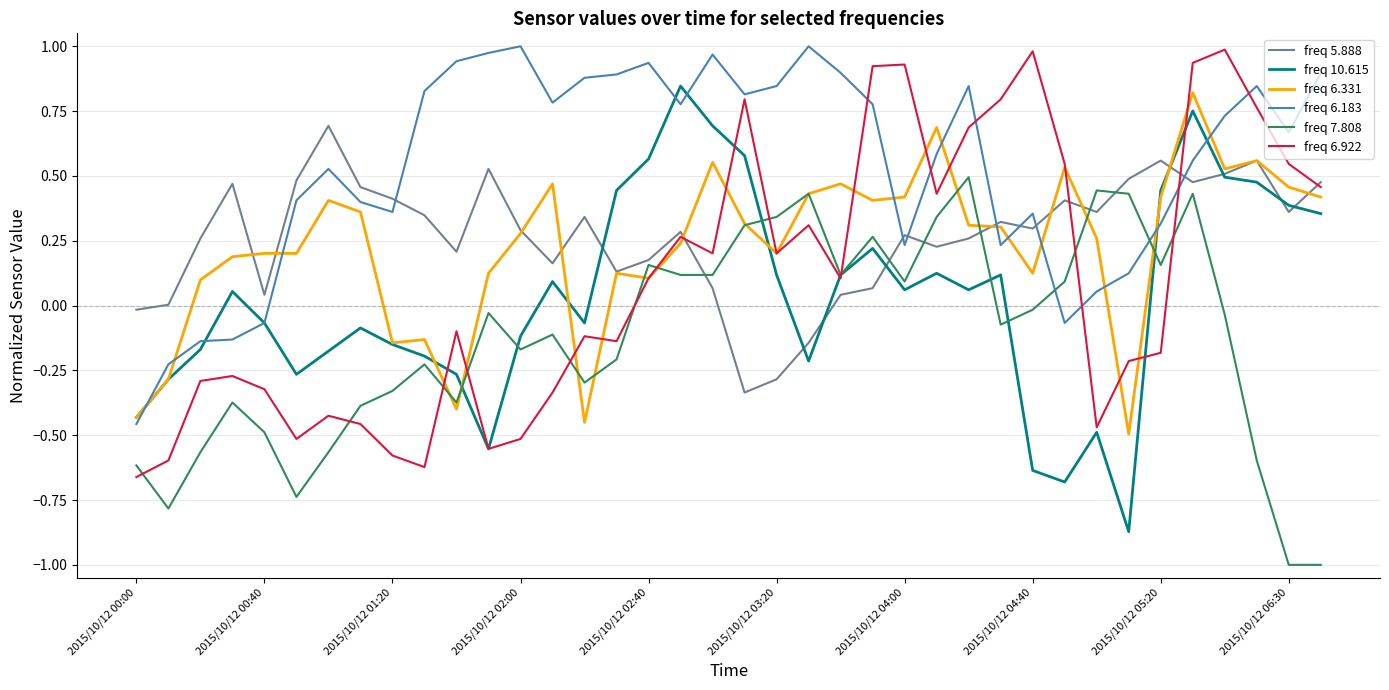

Which series has the largest total across all categories?

freq 6.183